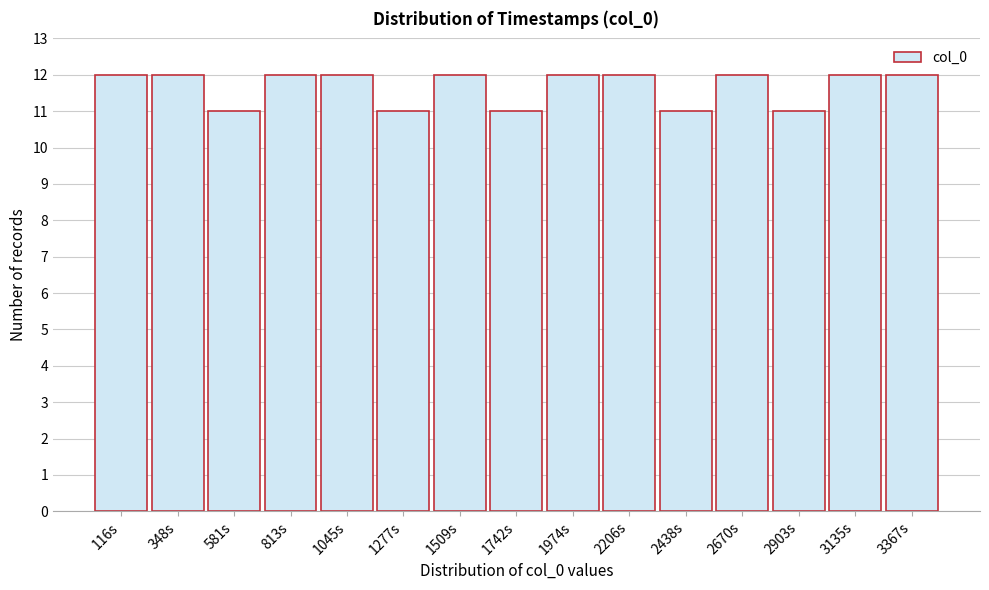

How tall is the bar that spans 1400 to 1650 on the x-axis? Neither the bar edges nor the heights are printed on the chart, so give them approximately, as read against the axes.

12